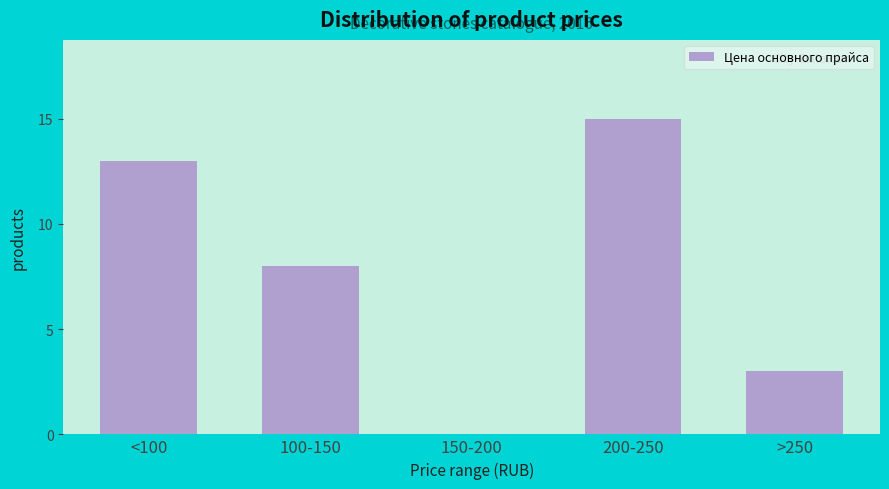

Reading left to right, list all the values displayed in this chart.

<100=13	100-150=8	150-200=0	200-250=15	>250=3